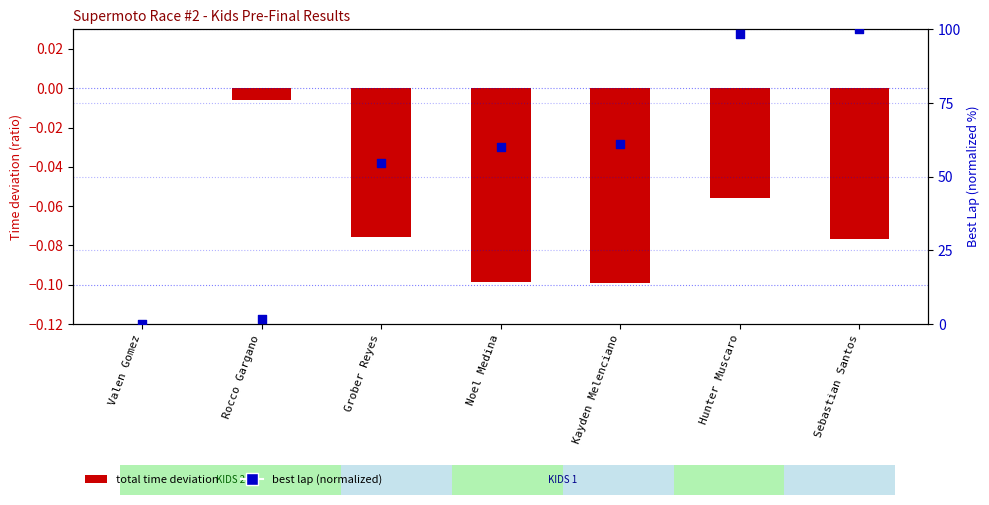

Approximately how many times larger is the value at Hunter Muscaro compared to Noel Medina?

1.6